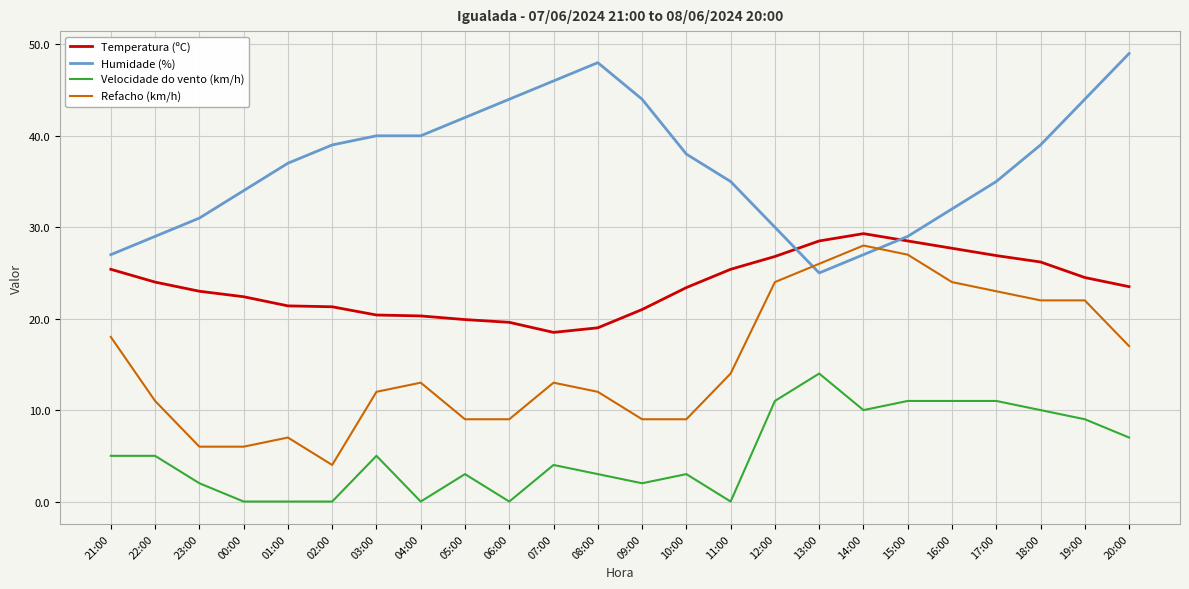

The Refacho (km/h) series shows 9.0 at 05:00. True or false?

True